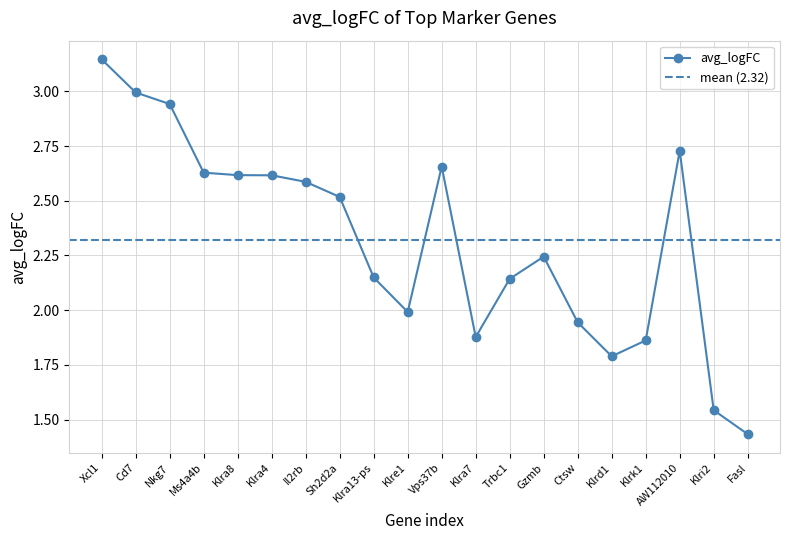

What is the value of the 7th point from the left?

2.6